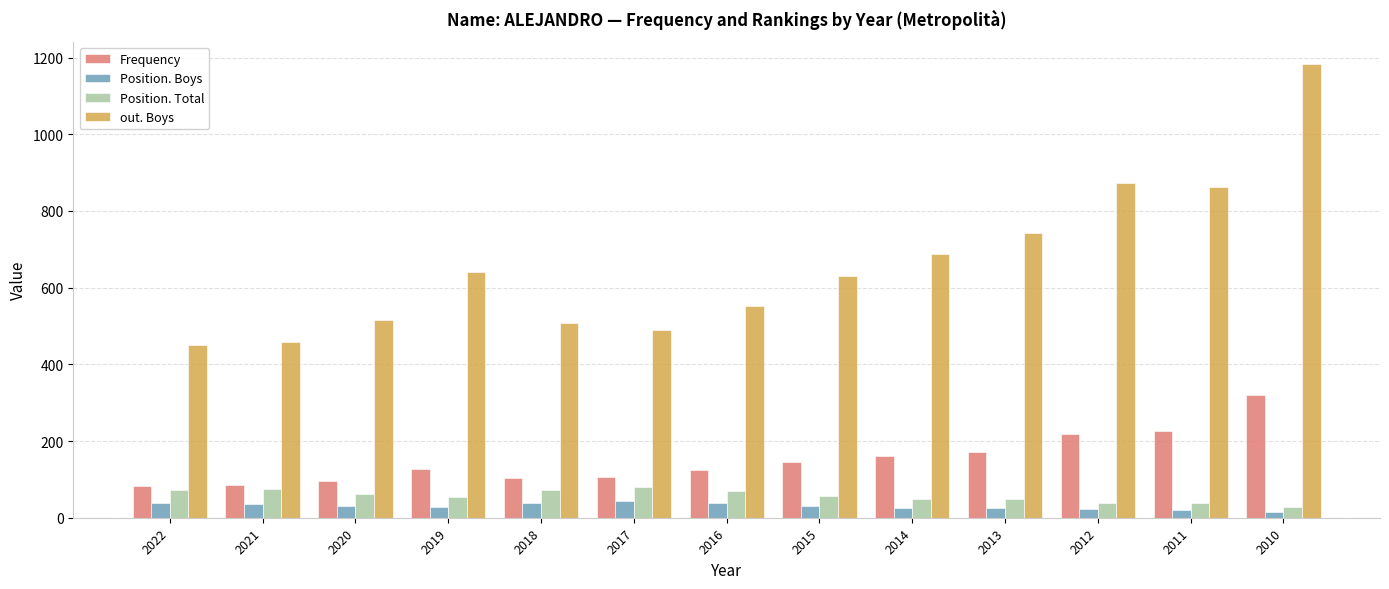

What are all the series names shown in the legend?

Frequency, Position. Boys, Position. Total, out. Boys